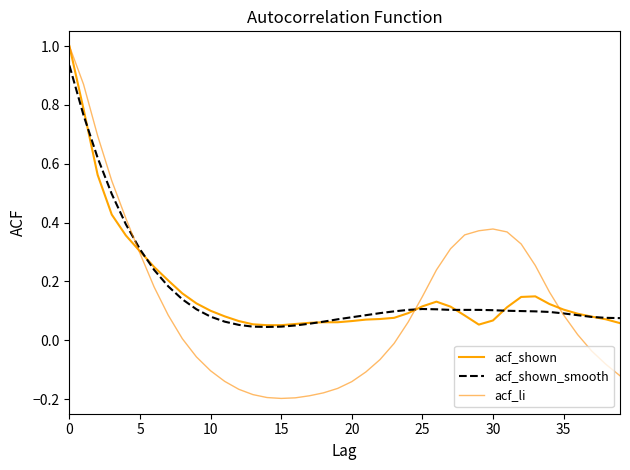

Reading left to right, extract all data points from this chart.

acf_shown: 1.0	0.8	0.6	0.4	0.4	0.3	0.2	0.2	0.2	0.1	0.1	0.1	0.1	0.1	0.1	0.1	0.1	0.1	0.1	0.1	0.1	0.1	0.1	0.1	0.1	0.1	0.1	0.1	0.1	0.1	0.1	0.1	0.1	0.1	0.1	0.1	0.1	0.1	0.1	0.1
acf_shown_smooth: 0.9	0.8	0.6	0.5	0.4	0.3	0.2	0.2	0.1	0.1	0.1	0.1	0.1	0.0	0.0	0.0	0.1	0.1	0.1	0.1	0.1	0.1	0.1	0.1	0.1	0.1	0.1	0.1	0.1	0.1	0.1	0.1	0.1	0.1	0.1	0.1	0.1	0.1	0.1	0.1
acf_li: 1.0	0.9	0.7	0.5	0.4	0.3	0.2	0.1	0.0	-0.1	-0.1	-0.1	-0.2	-0.2	-0.2	-0.2	-0.2	-0.2	-0.2	-0.2	-0.1	-0.1	-0.1	-0.0	0.1	0.1	0.2	0.3	0.4	0.4	0.4	0.4	0.3	0.3	0.2	0.1	0.0	-0.0	-0.1	-0.1